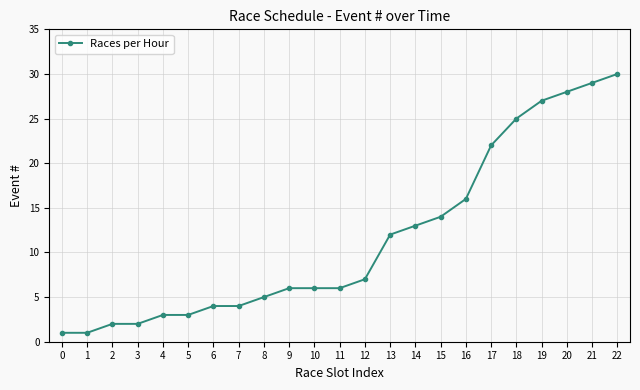

Which category has the highest value across all series?

22